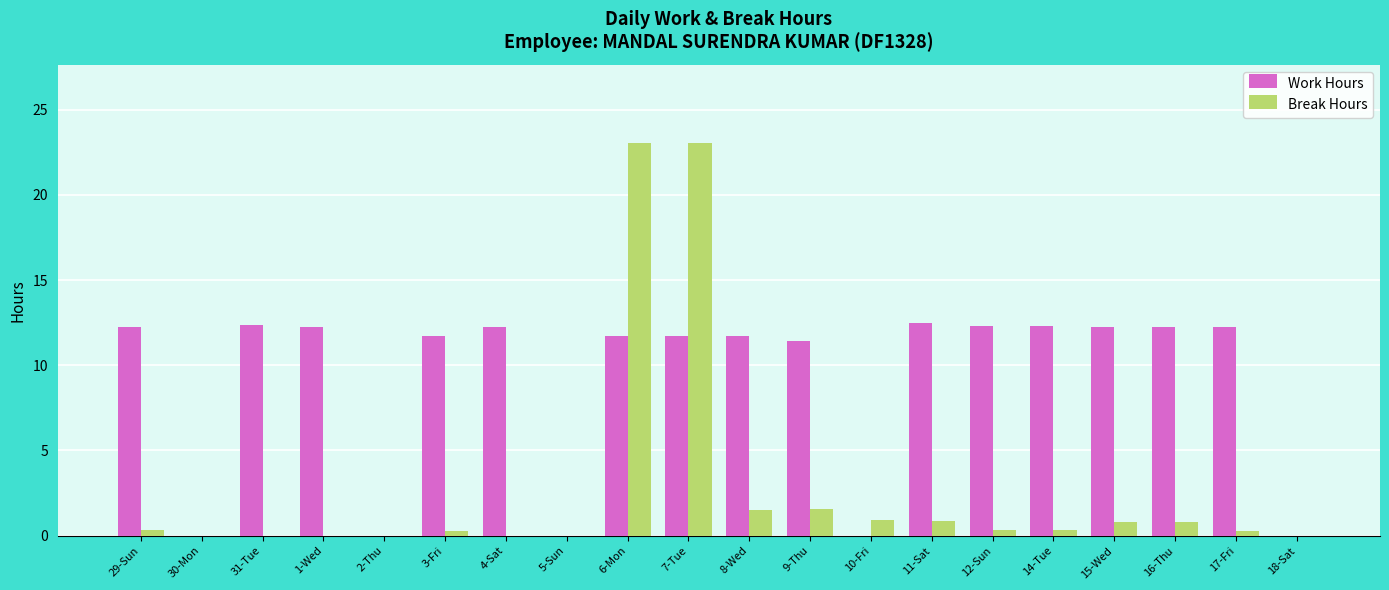

The value of Work Hours at 9-Thu is 11.4. True or false?

True